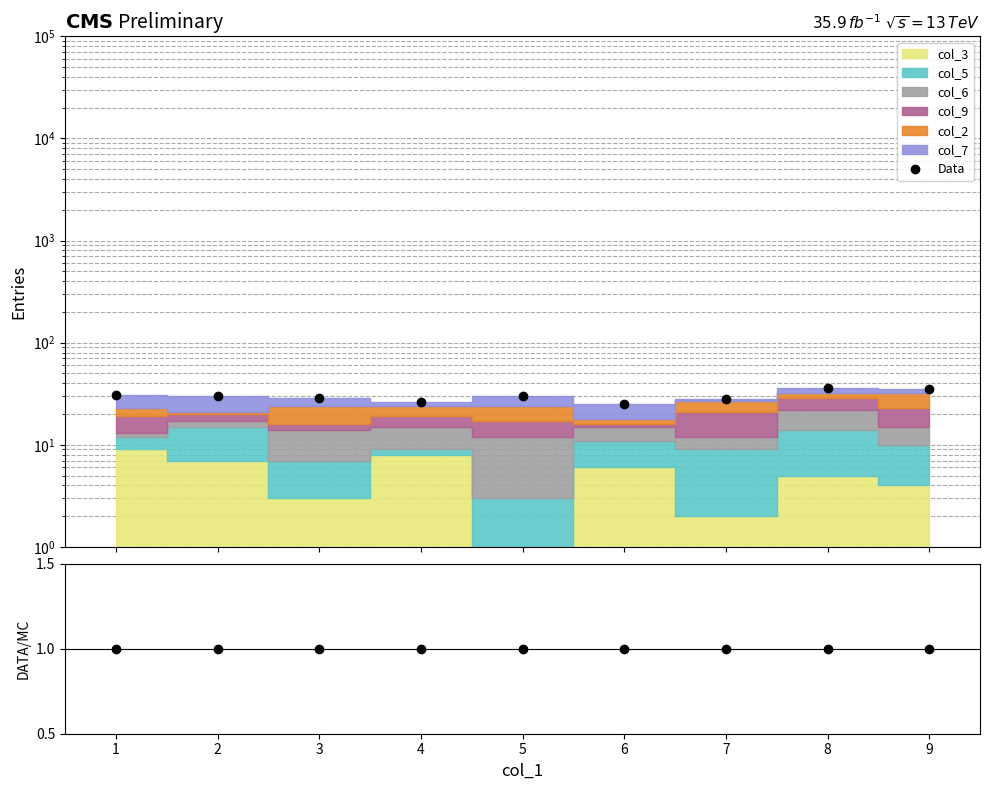

Which series has the largest total across all categories?

Data